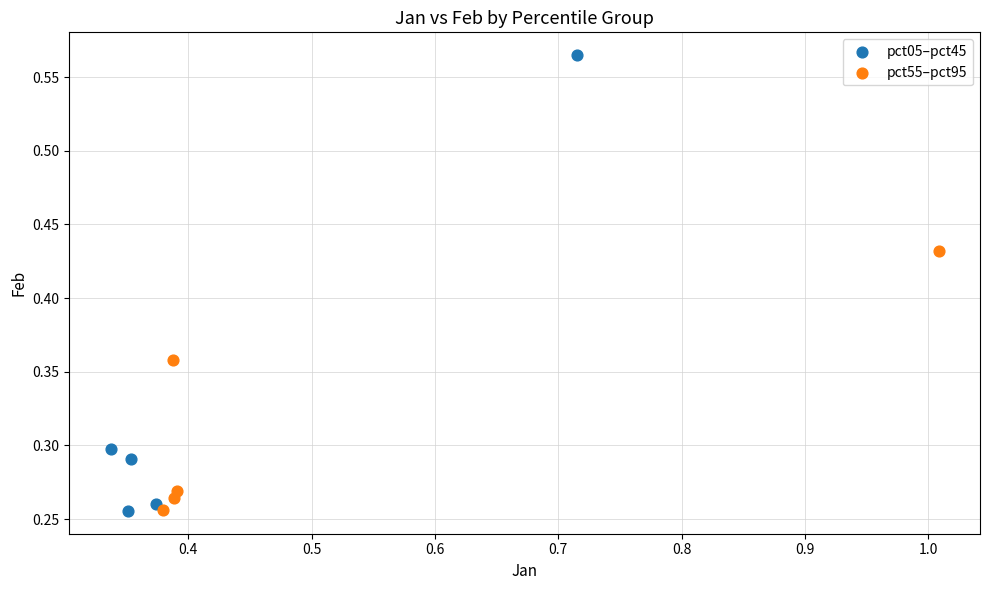

Which series contains the highest Y value?

pct05–pct45